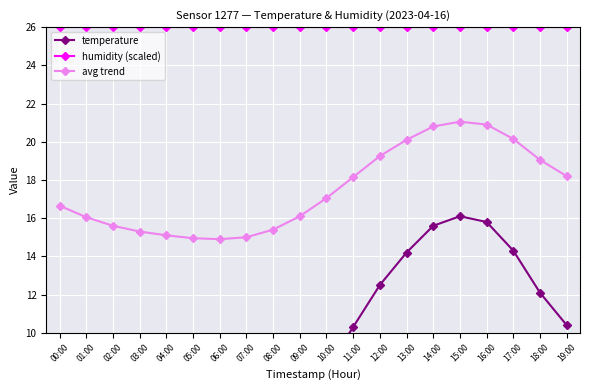

What is the minimum value for temperature?

3.8